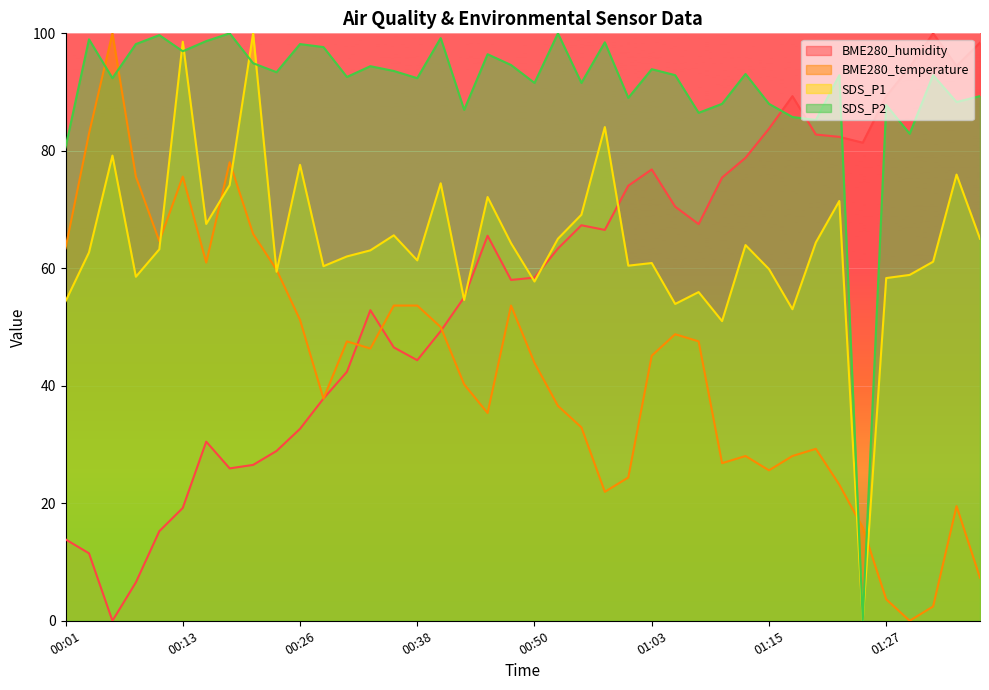

Which category has the lowest value in the BME280_humidity series?

00:06